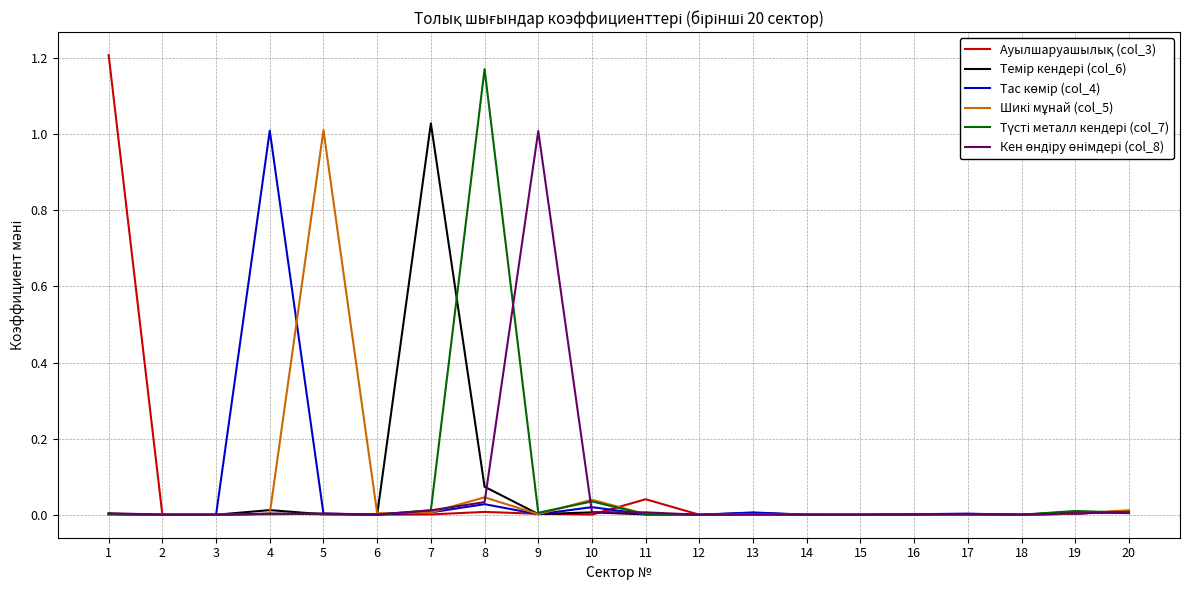

What is the sum of all Тас көмір (col_4) values?

1.1